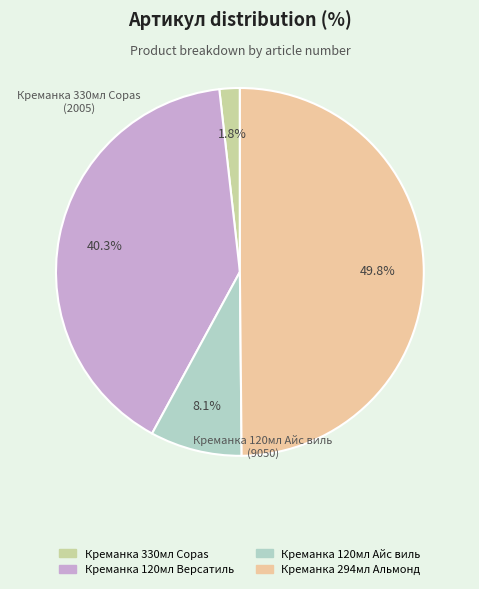

Count the number of slices in the pie.

4